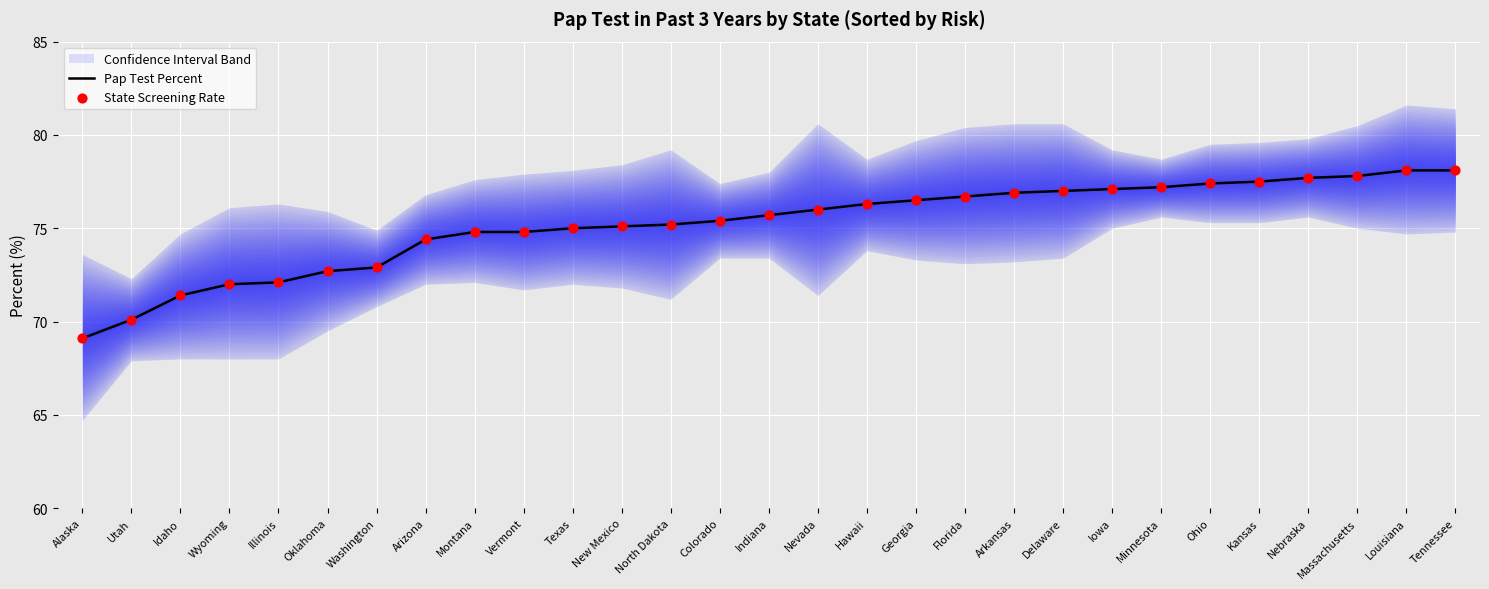

What is the total value across all series at Nevada?

152.0